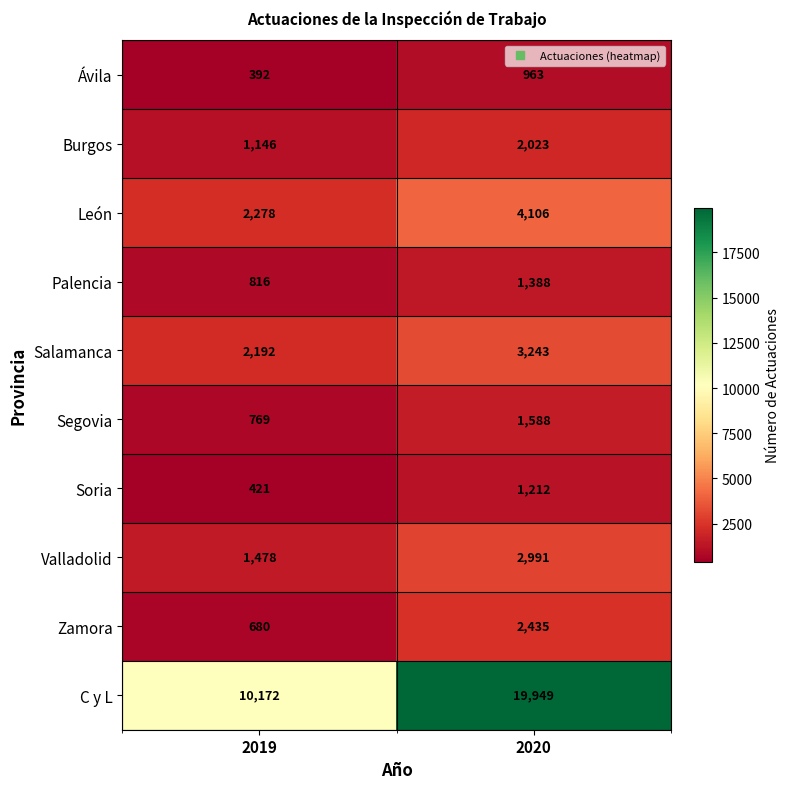

How many distinct data groups are displayed?

10